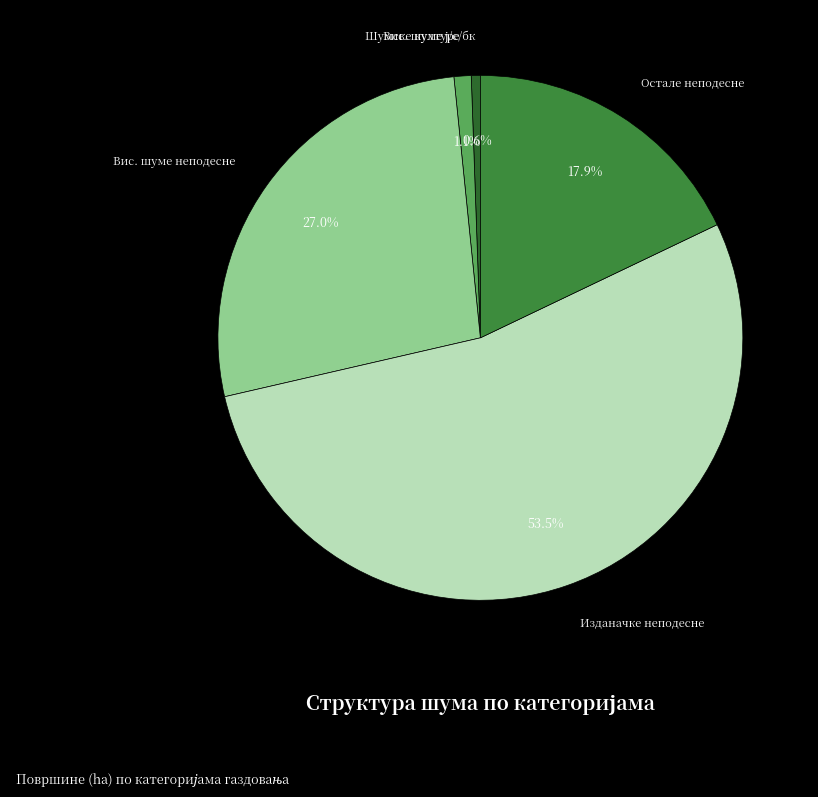

Between Остале неподесне and Изданачке неподесне, which is larger?

Изданачке неподесне